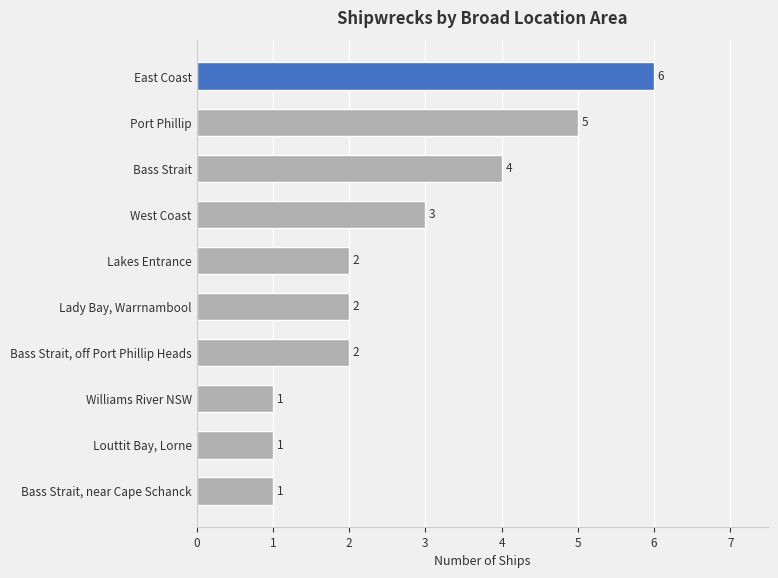

How many series are shown in this chart?

1